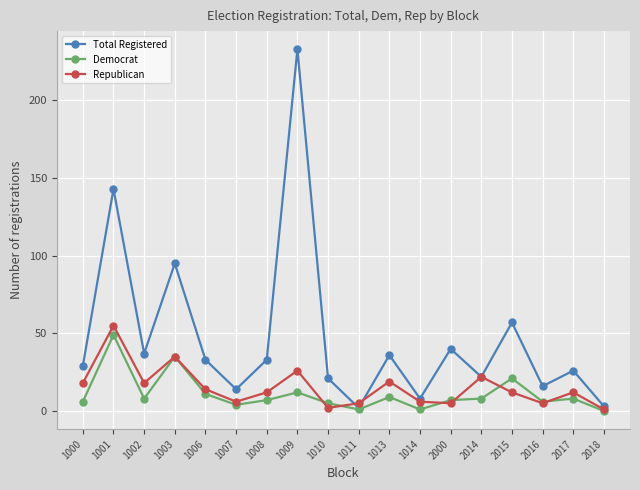

Where is Republican nearest to the value 28?

1009